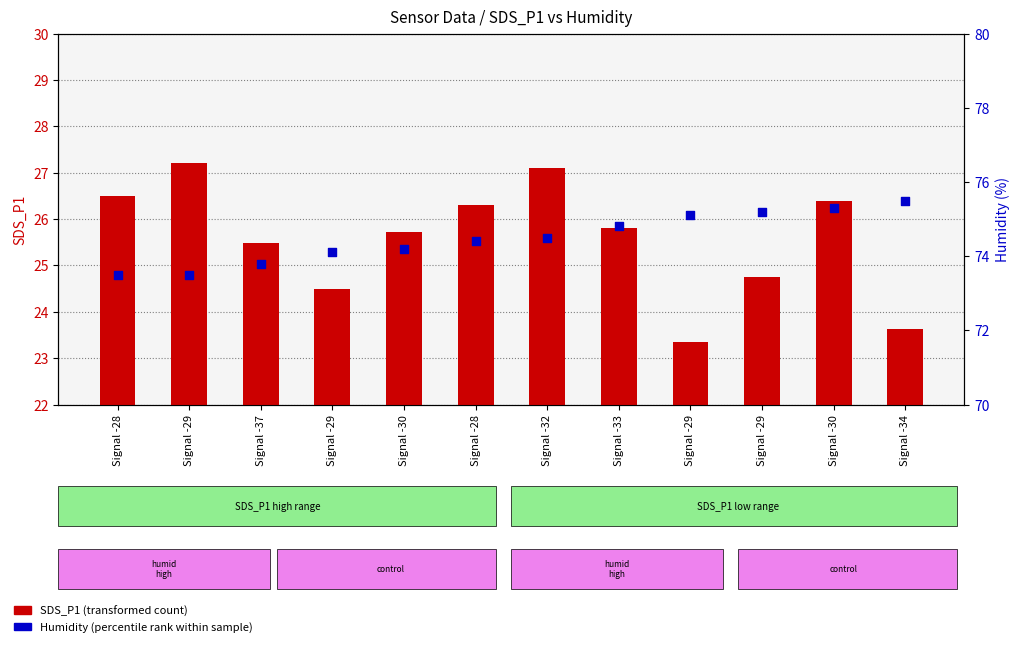

Is the value of Humidity (percentile rank) at Signal -29 greater than the value of SDS_P1 (transformed count) at Signal -28?

Yes